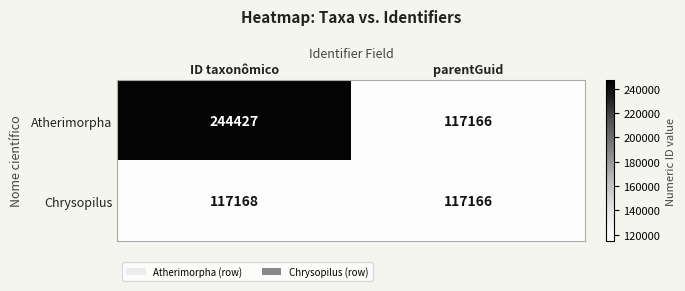

How many categories are shown in the chart?

2